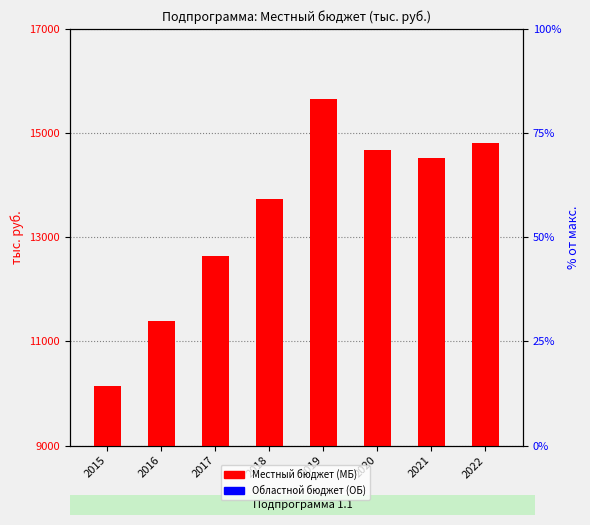

Is it true that the value at 2022 is 20348.8?

False